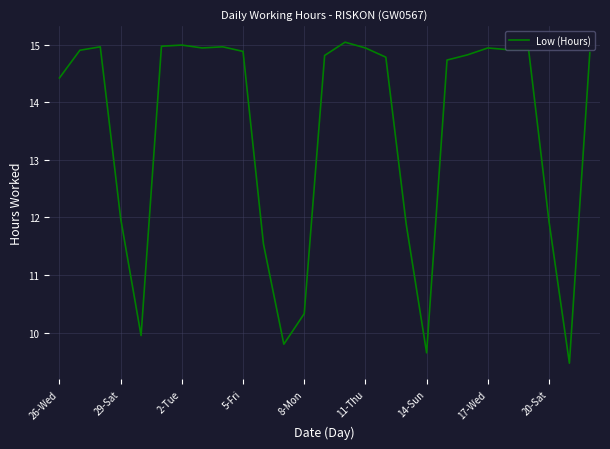

What is the minimum value shown in the chart?

9.5